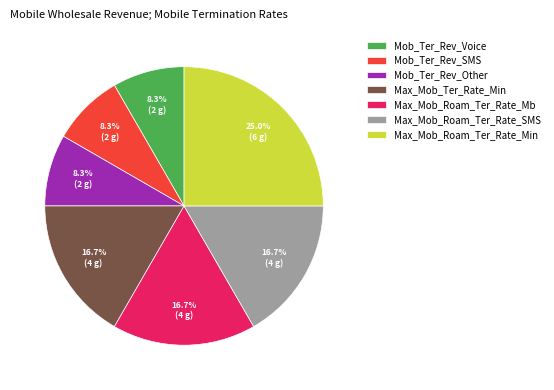

Is it true that Mob_Ter_Rev_SMS is 17% of the pie?

False